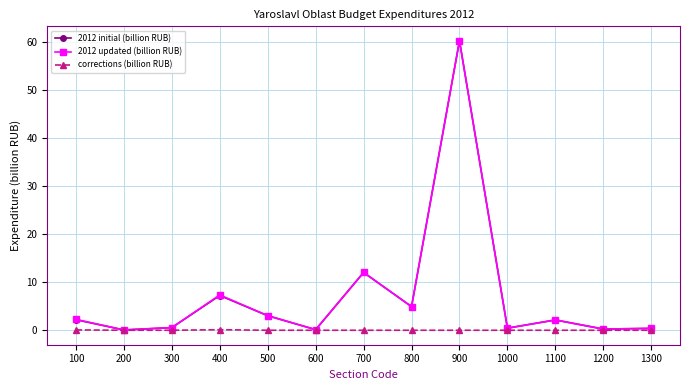

Is it true that corrections (billion RUB) equals 0.1 at 400?

True